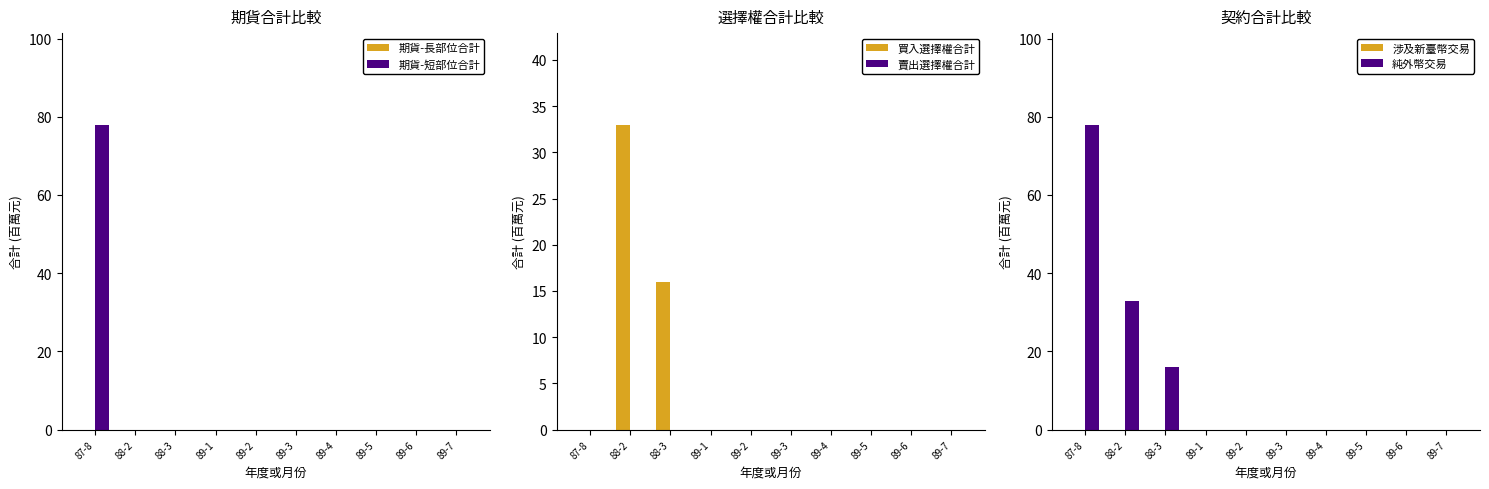

How many values in 純外幣交易 are above zero?

3